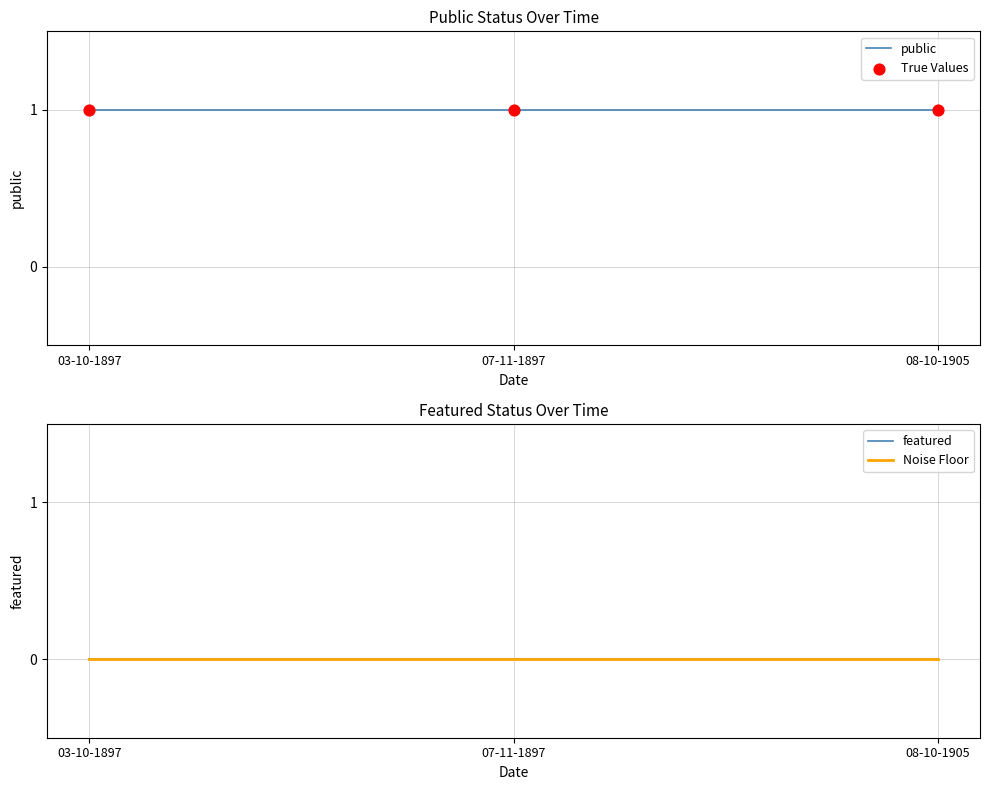

Is the value of featured at 03-10-1897 greater than the value of public at 07-11-1897?

No